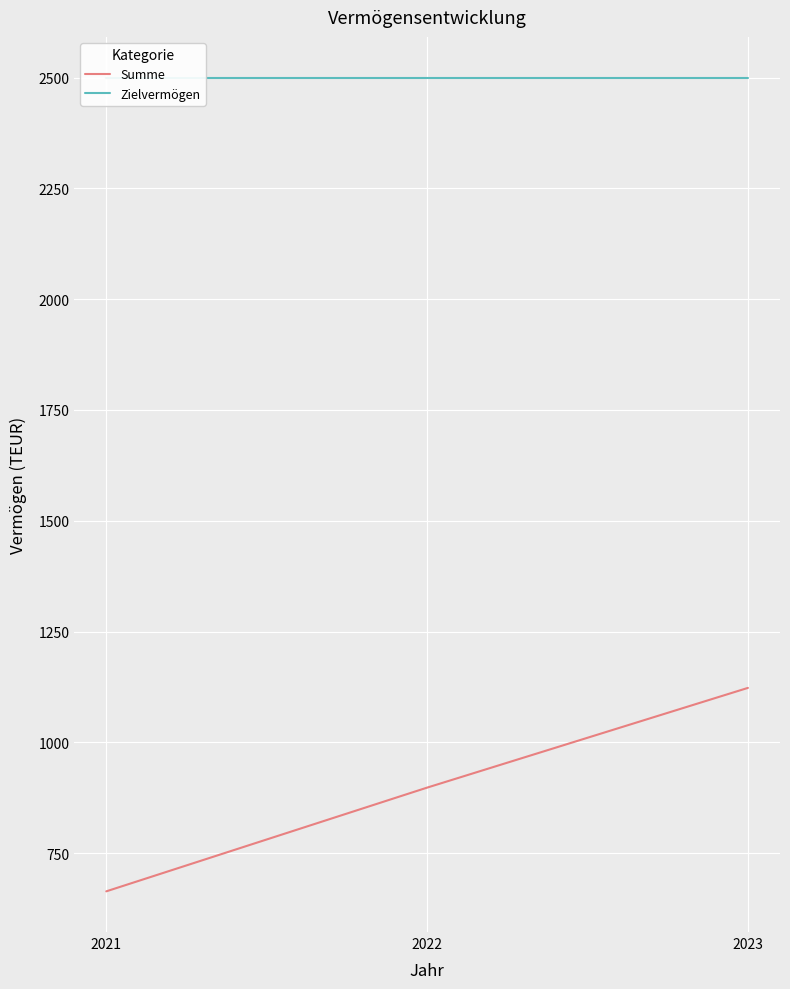

What is the smallest value displayed?

664